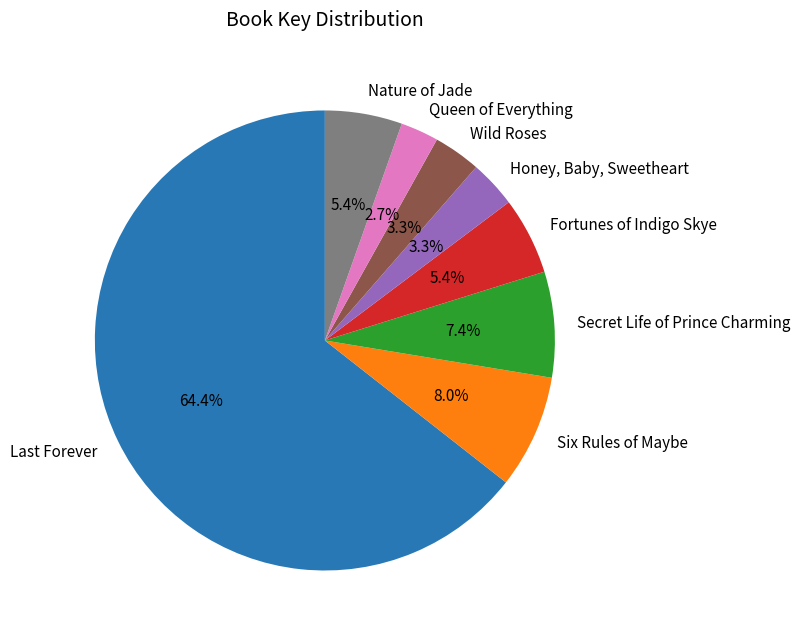

What percentage do Secret Life of Prince Charming and Honey, Baby, Sweetheart together represent?

10.7%